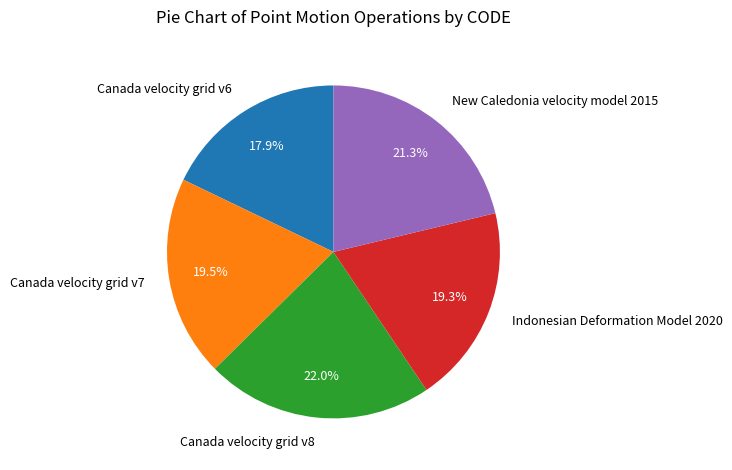

Is Canada velocity grid v8 the majority of the pie?

No